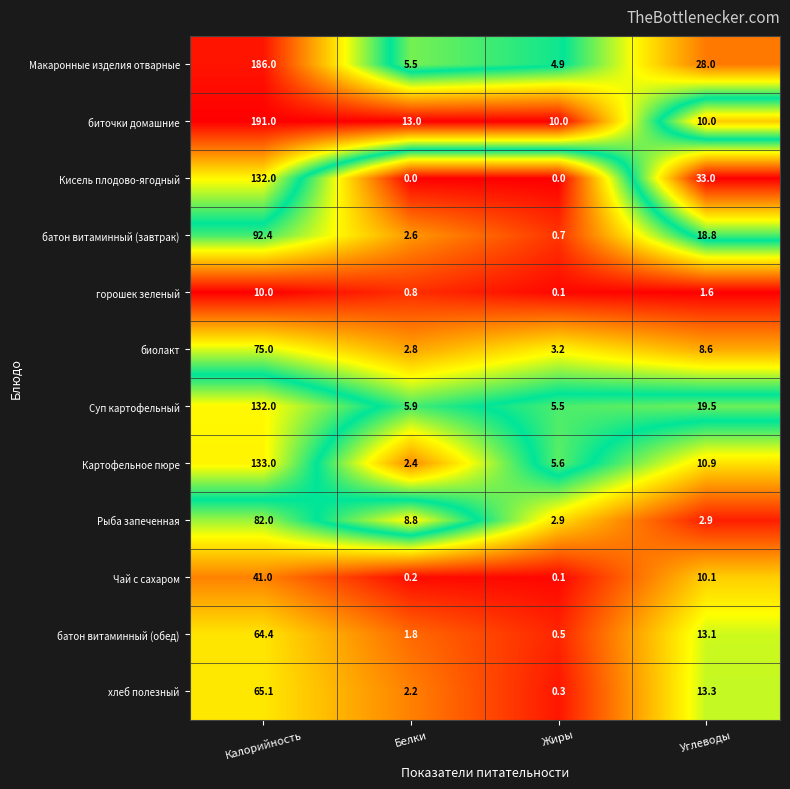

What is the average value of the Макаронные изделия отварные series?

56.1